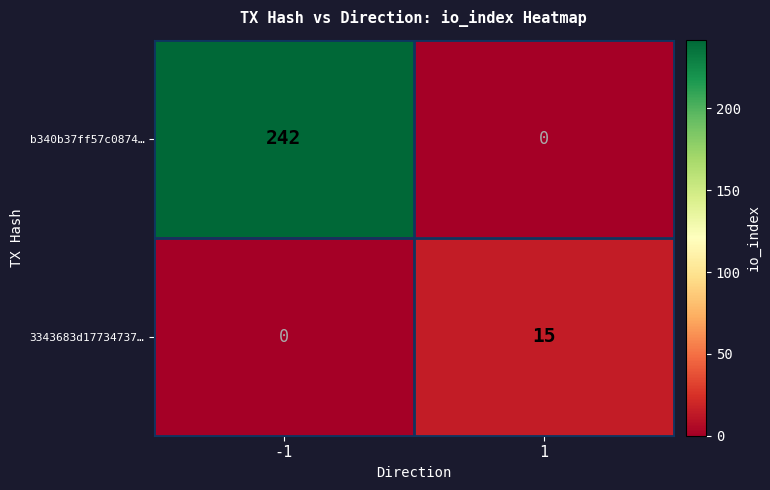

List the series in order of their peak value, lowest first.

3343683d17734737…, b340b37ff57c0874…